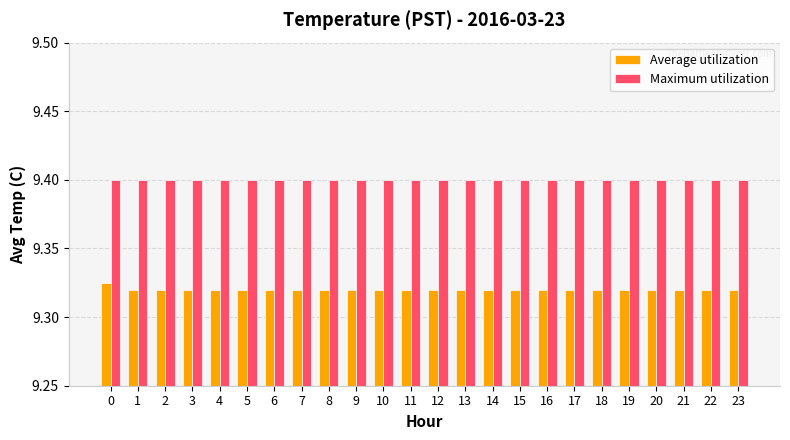

The value of Maximum utilization at 6 is 9.4. True or false?

True